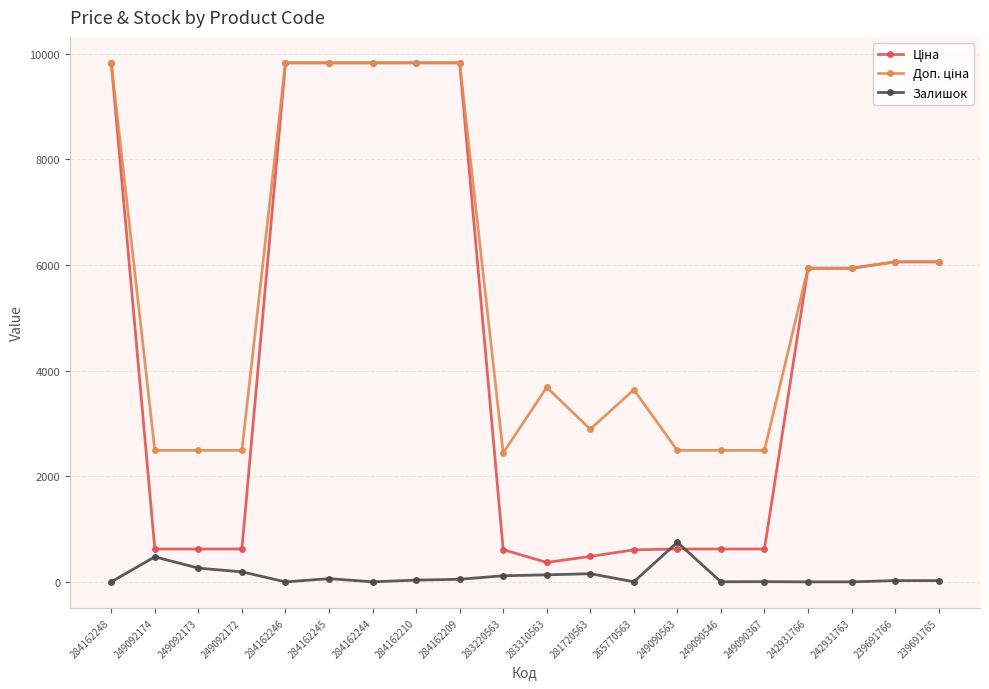

What is the greatest value displayed?

9829.4